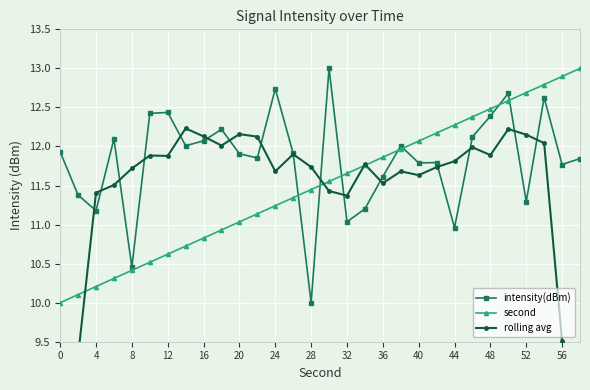

True or false: second has more than 1 points higher than both neighbors.

False